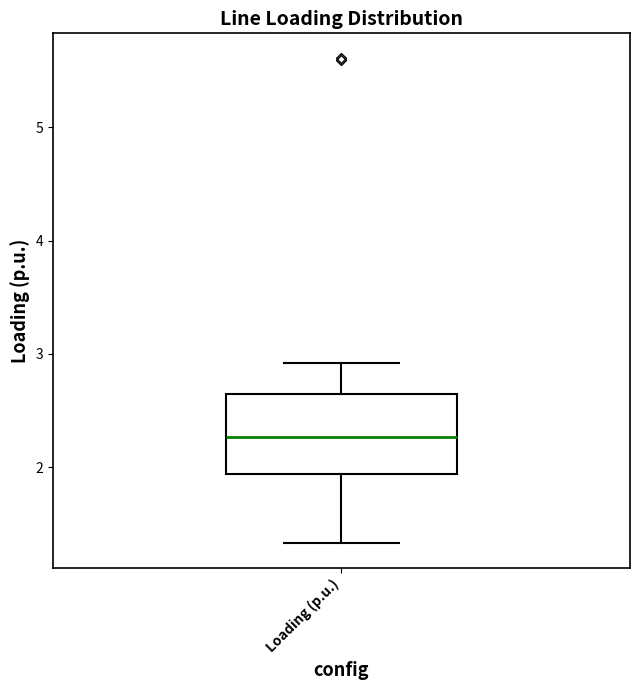

Transcribe this box plot: give where the median line is, the range the box spans, and where the two whiskers end, as read against the y-axis. The values are not printed on the chart, so give them approximately, as read against the axis.

median 2.3, box 1.9 to 2.6, whiskers 1.3 to 2.9